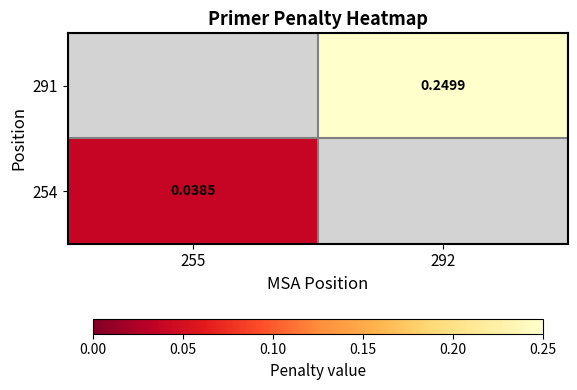

Rank the series at 292 from highest to lowest value.

254, 291